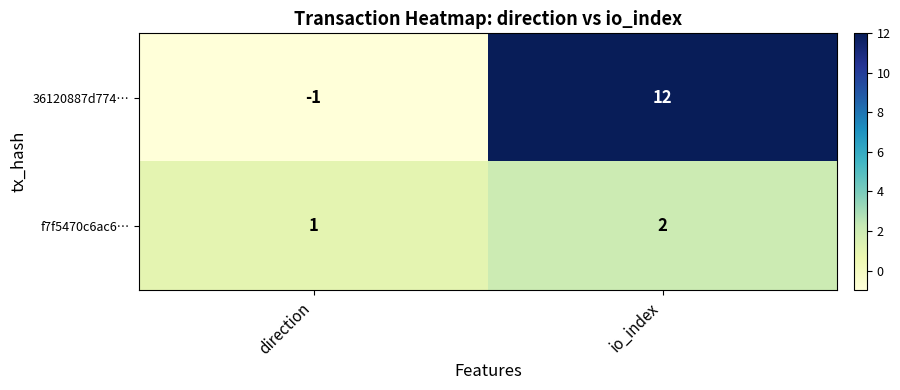

Reading left to right, transcribe all the data shown in this chart.

36120887d774…: -1	12
f7f5470c6ac6…: 1	2